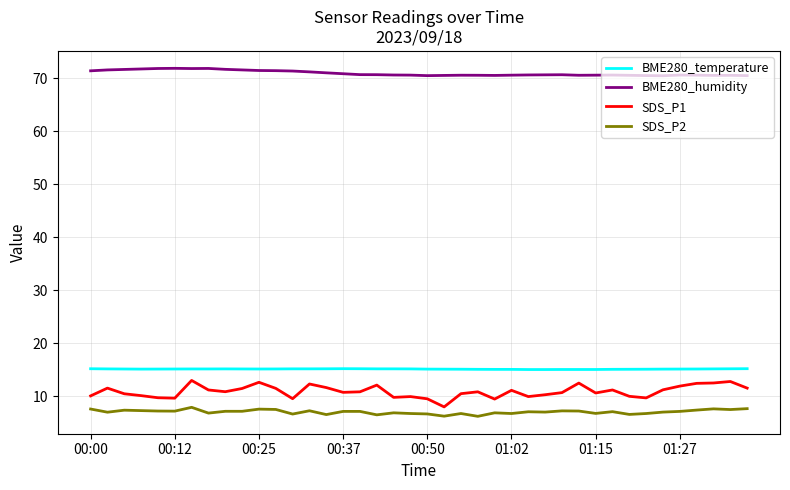

What is the maximum value for BME280_humidity?

71.9